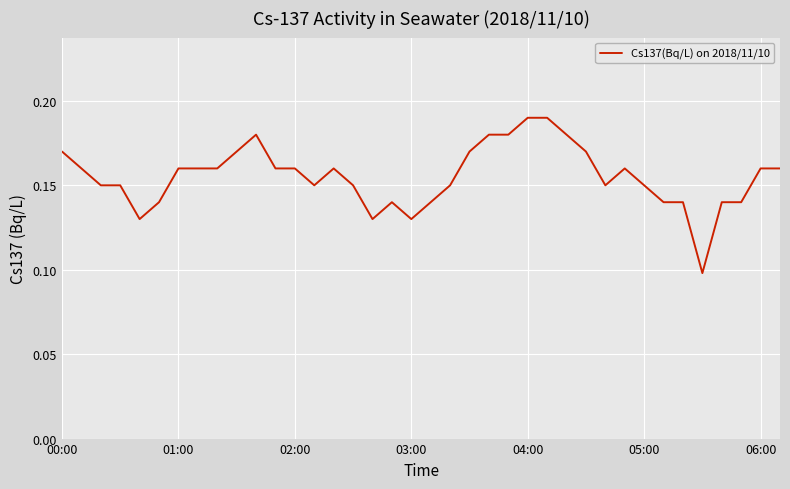

What is the difference between the second highest and second lowest values?

0.1